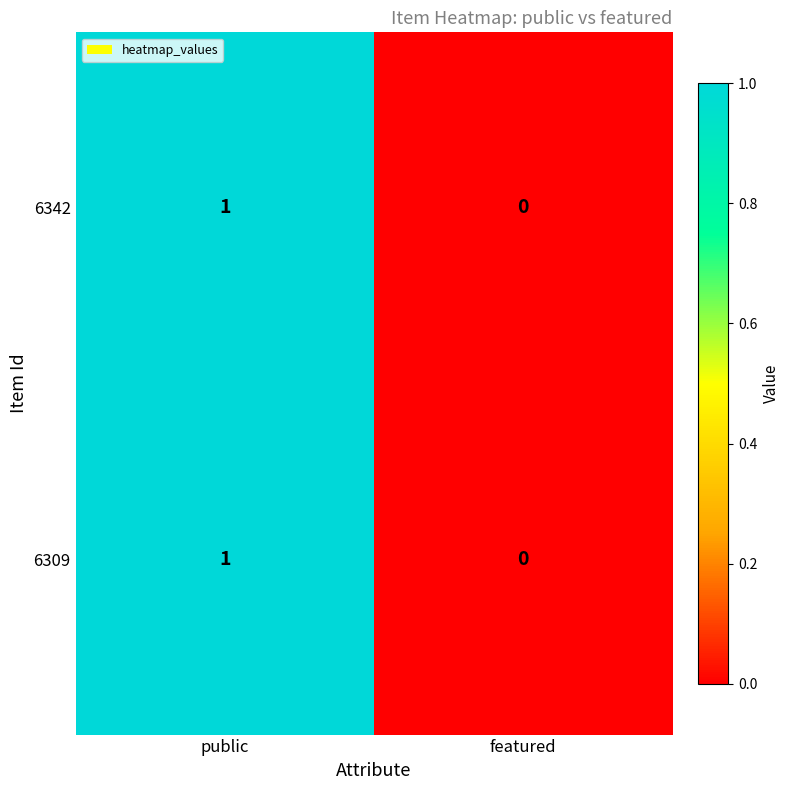

The value of 6309 at featured is 0. True or false?

True